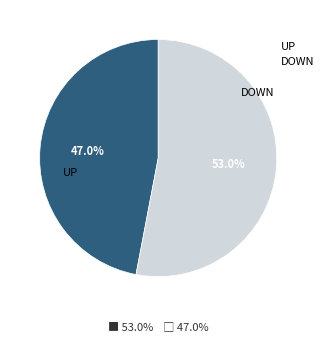

How many slices are in this pie chart?

2